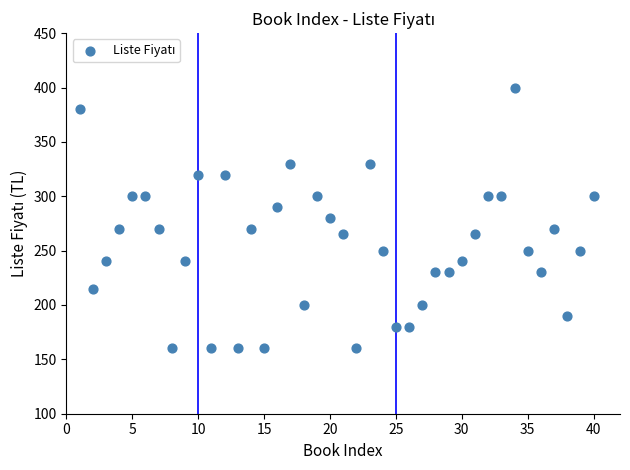

What is the range of Y values (max minus min)?

240